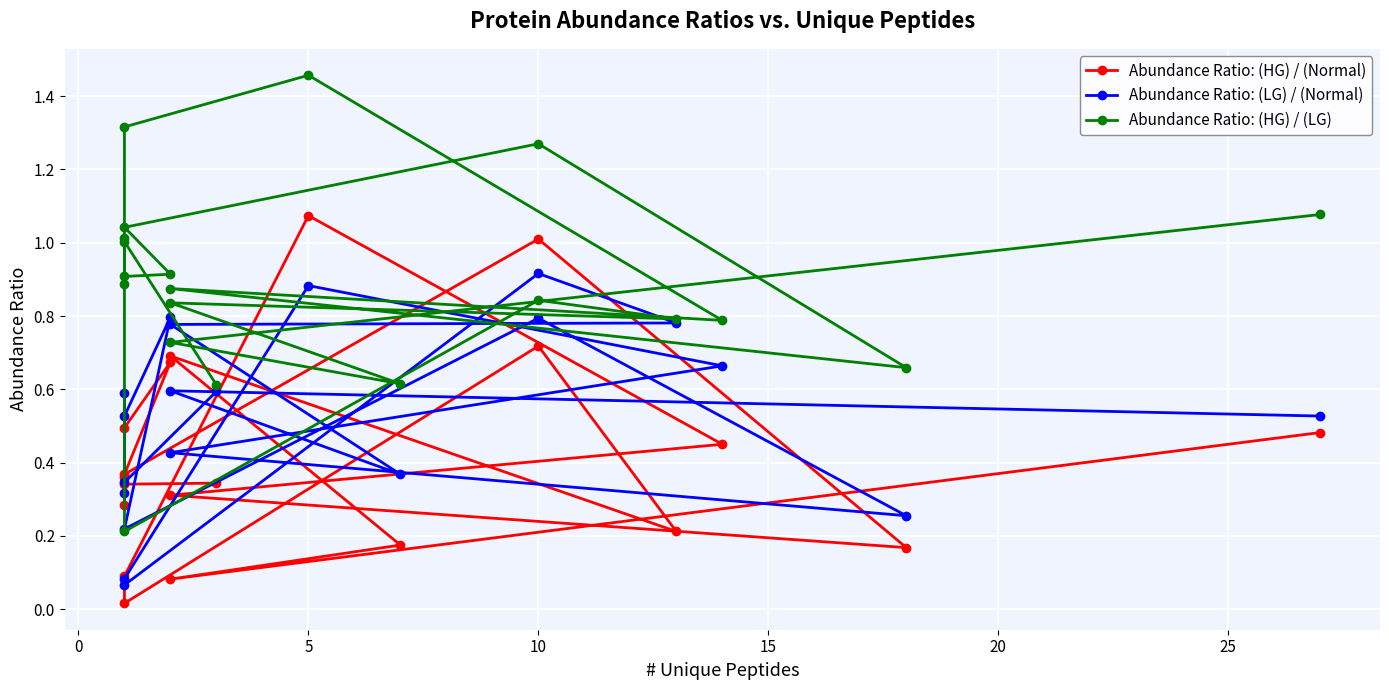

Rank the series by their average value, from highest to lowest.

Abundance Ratio: (HG) / (LG), Abundance Ratio: (LG) / (Normal), Abundance Ratio: (HG) / (Normal)